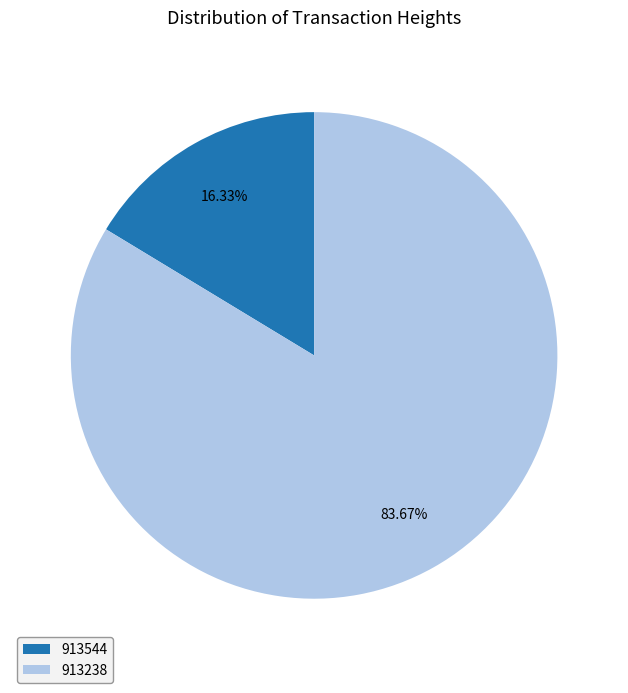

Is the sum of 913544 and 913238 greater than half?

Yes